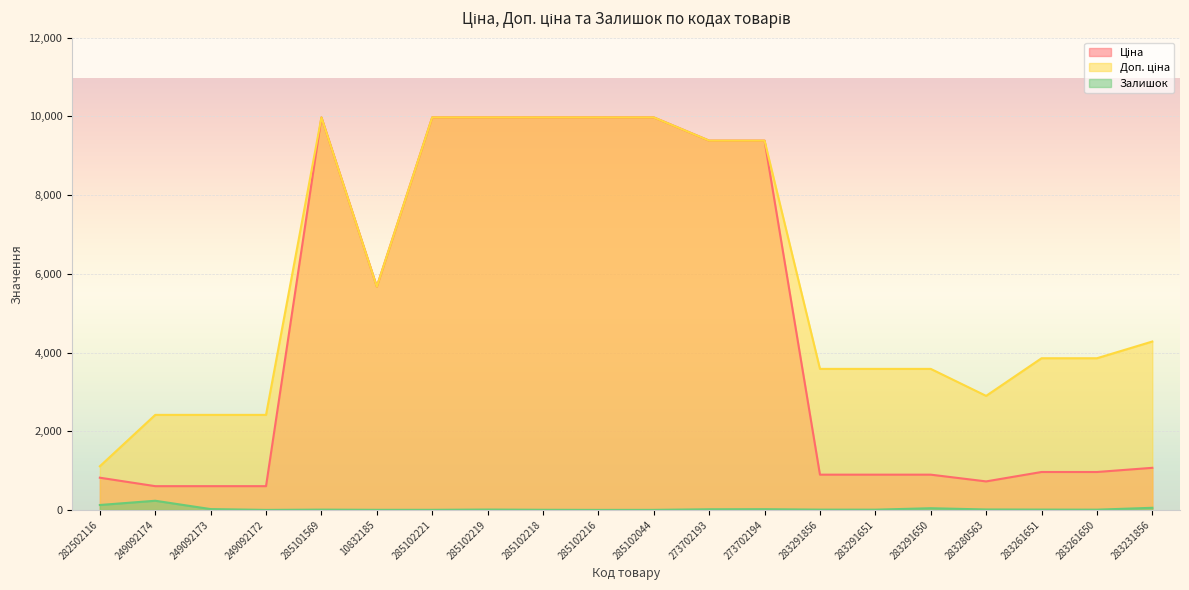

What are all the series names shown in the legend?

Ціна, Доп. ціна, Залишок